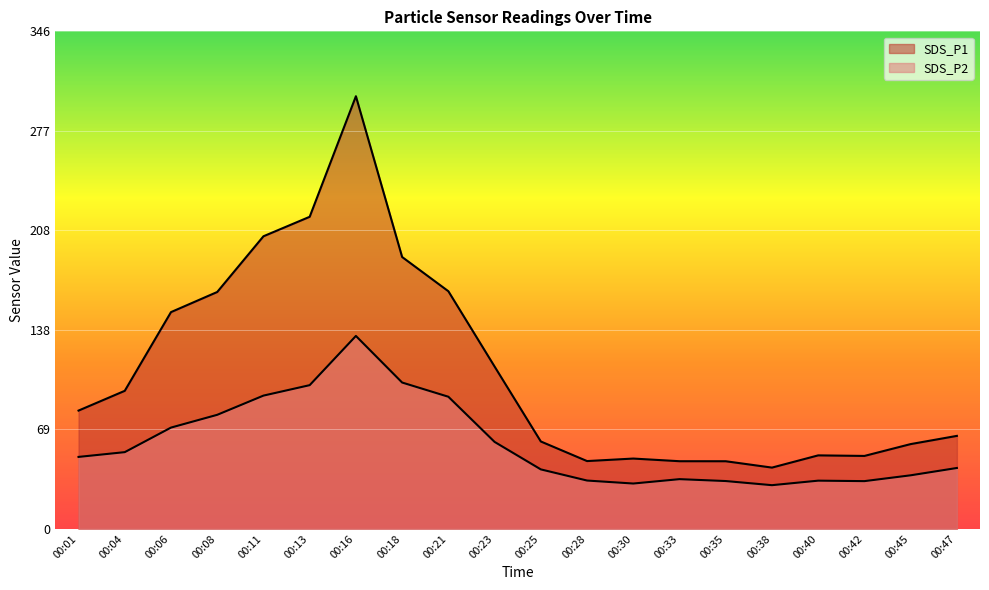

Reading right to left, list all the values displayed in this chart.

SDS_P1: 00:47=64.8	00:45=59.0	00:42=50.8	00:40=51.2	00:38=42.6	00:35=47.1	00:33=47.1	00:30=49.0	00:28=47.2	00:25=60.9	00:23=113.1	00:21=165.6	00:18=189.4	00:16=301.4	00:13=217.4	00:11=203.8	00:08=165.0	00:06=151.0	00:04=96.2	00:01=82.4
SDS_P2: 00:47=42.4	00:45=37.3	00:42=33.2	00:40=33.5	00:38=30.4	00:35=33.3	00:33=34.6	00:30=31.6	00:28=33.6	00:25=41.4	00:23=60.5	00:21=92.0	00:18=101.9	00:16=134.4	00:13=100.1	00:11=92.8	00:08=79.4	00:06=70.5	00:04=53.4	00:01=50.1